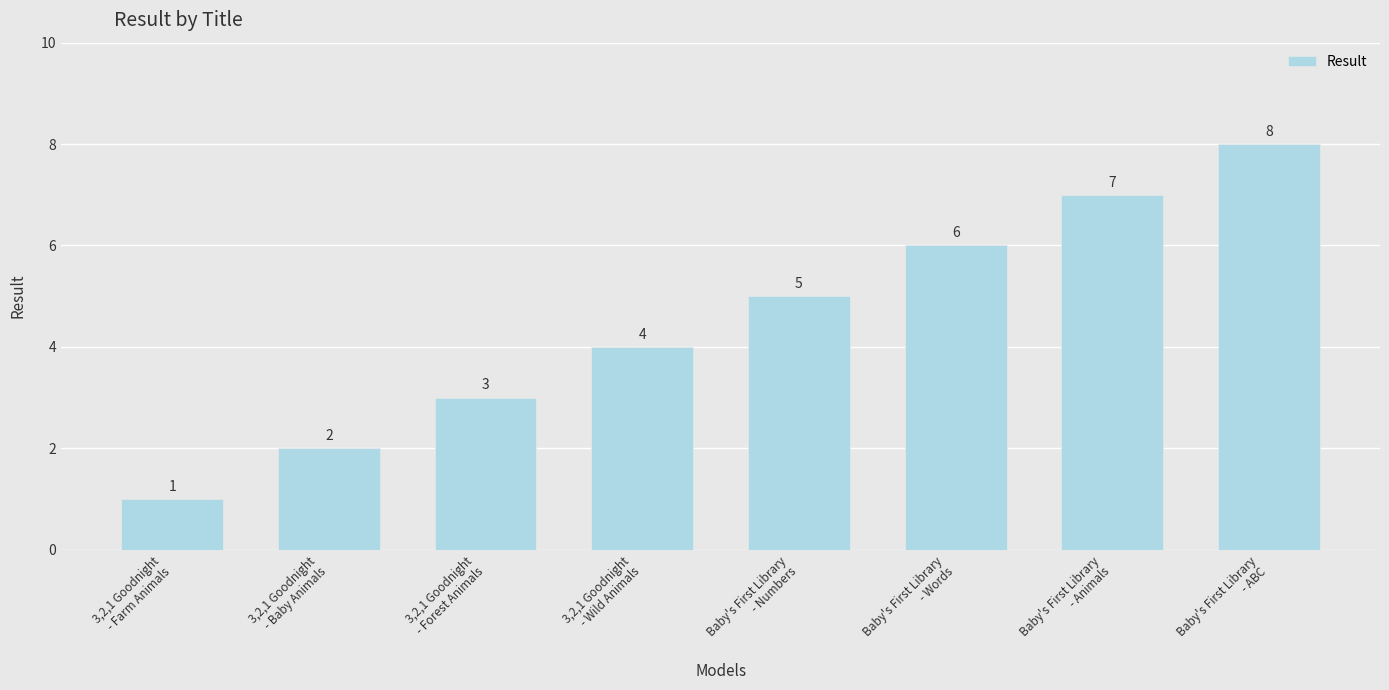

What is the greatest value displayed?

8